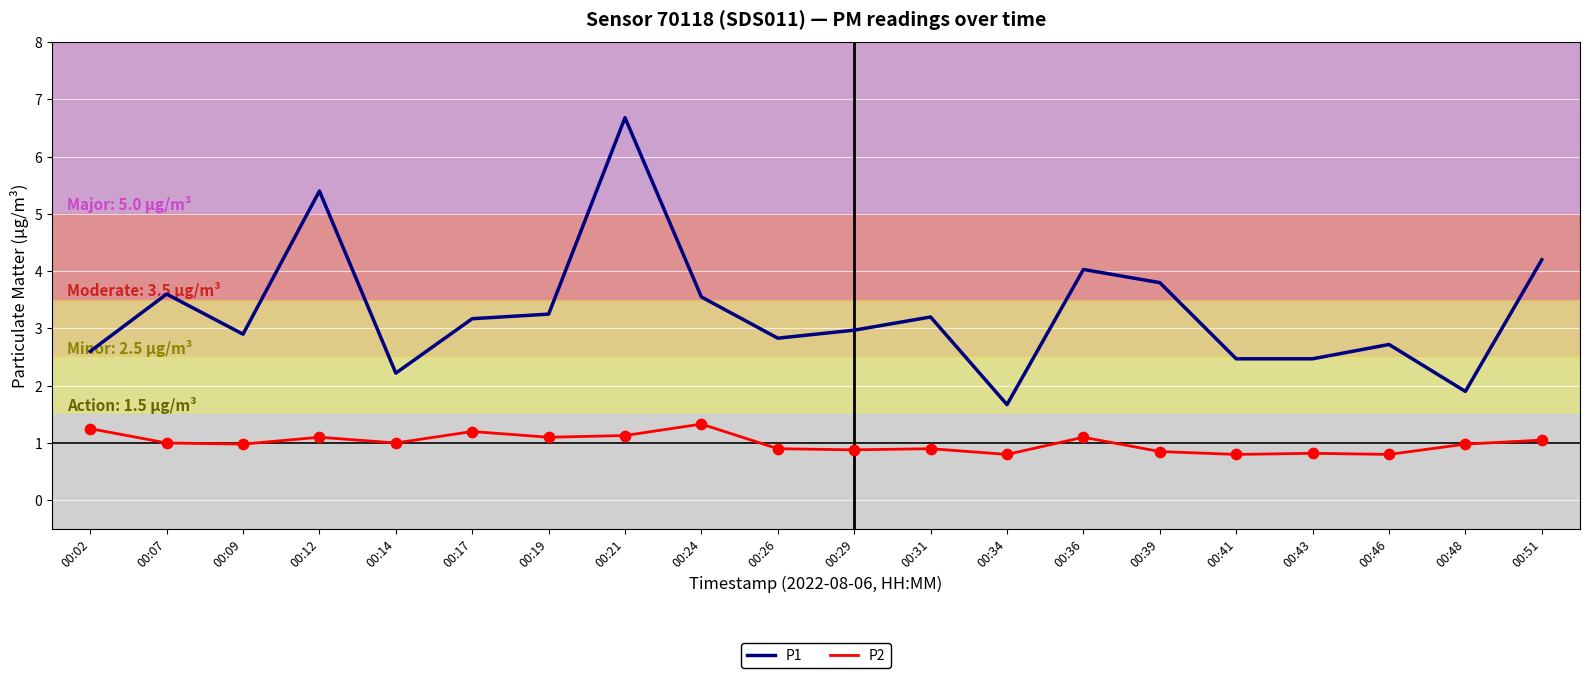

Is the value of P1 at 00:51 greater than the value of P2 at 00:48?

Yes